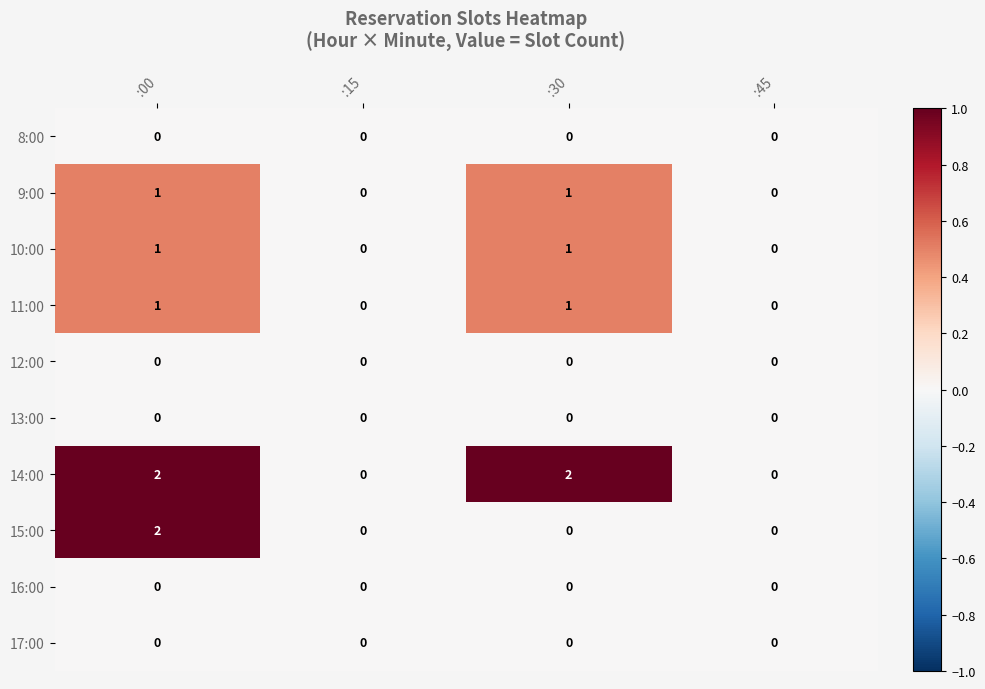

What is the total value across all series at :30?

5